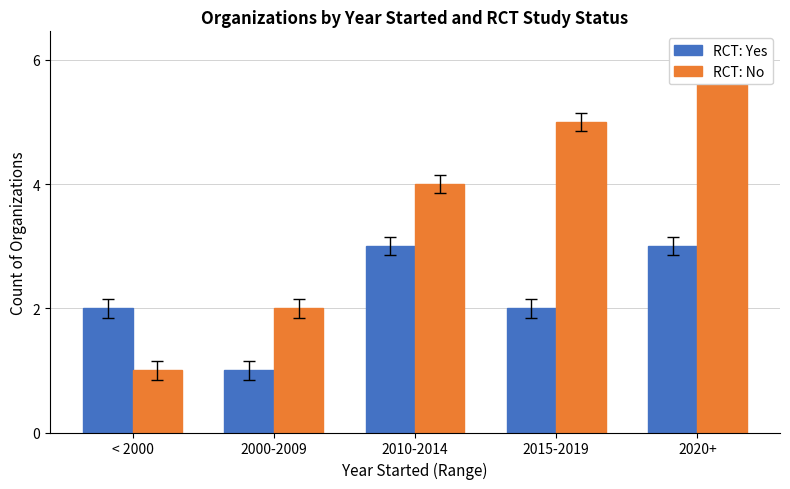

What is the value of the RCT: Yes bar at the 2nd from the left?

1